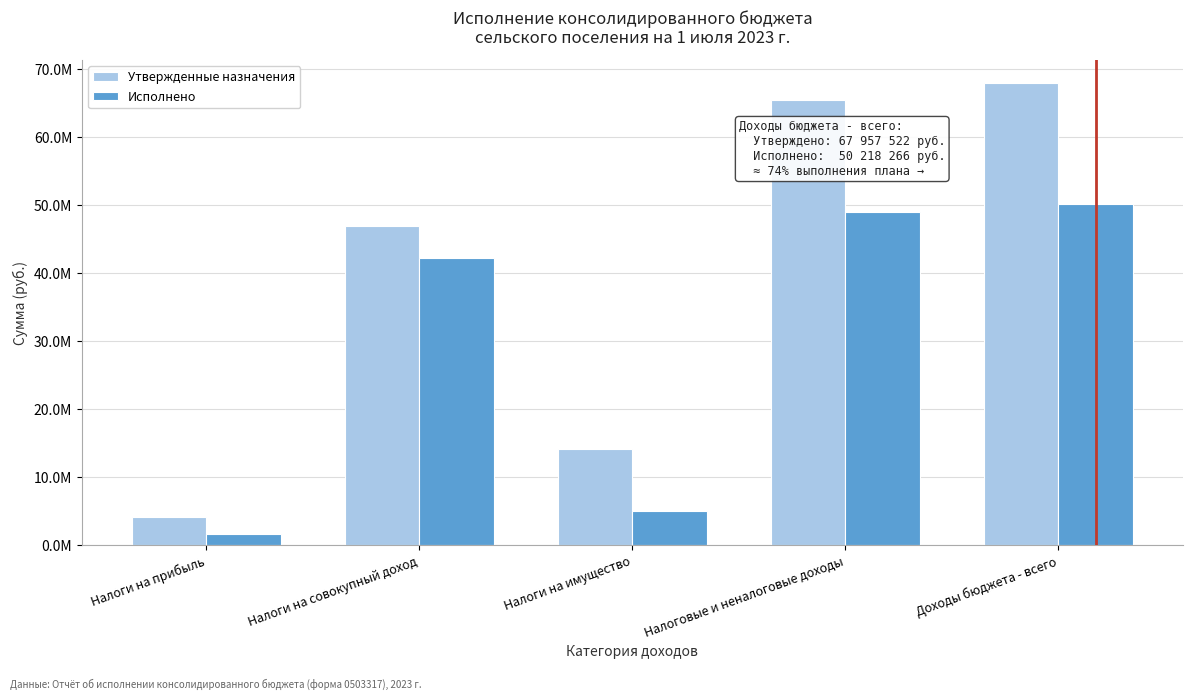

Are the bars horizontal?

No